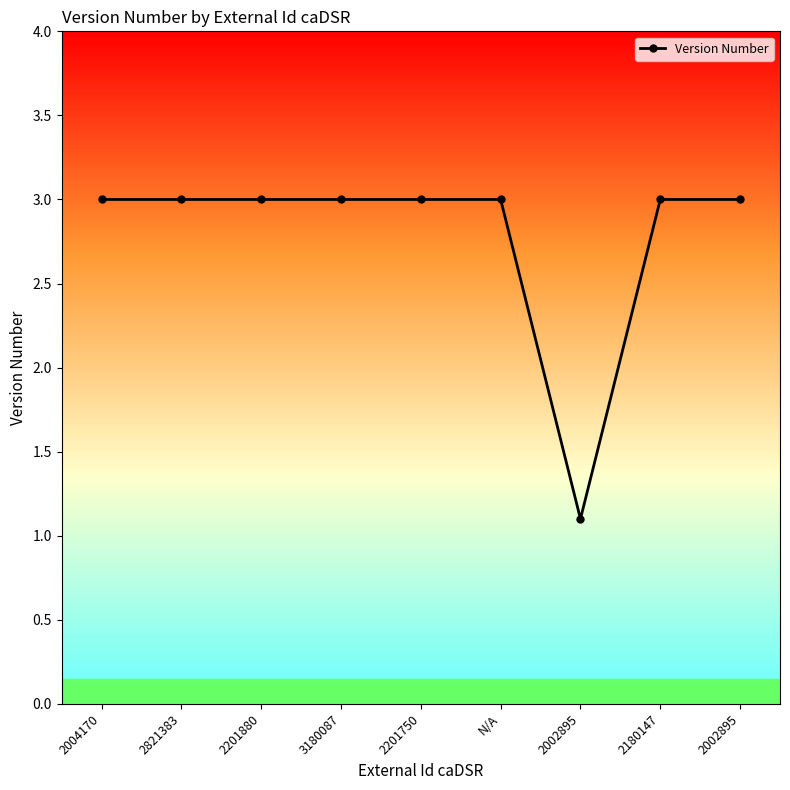

What is the smallest value displayed?

1.1